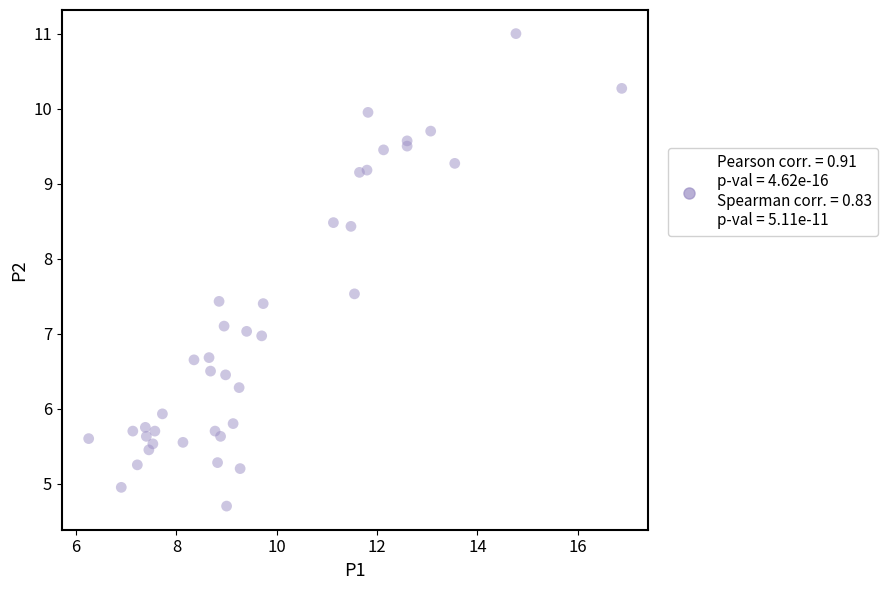

What is the range of Y values (max minus min)?

6.3